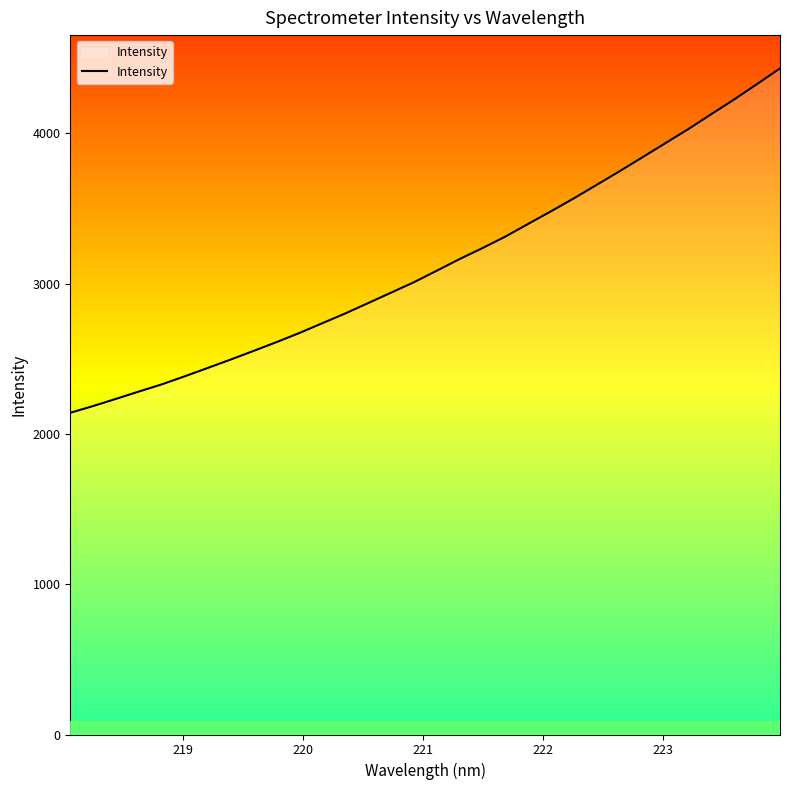

Reading left to right, what are all the values shown in this chart?

2140.9	2185.9	2233.7	2282.6	2330.3	2383.9	2439.3	2495.1	2552.6	2611.2	2672.0	2737.0	2801.7	2870.8	2940.2	3009.6	3086.6	3164.2	3237.3	3313.8	3398.6	3482.6	3569.0	3658.9	3749.5	3842.4	3936.1	4029.7	4128.4	4226.4	4328.6	4432.5